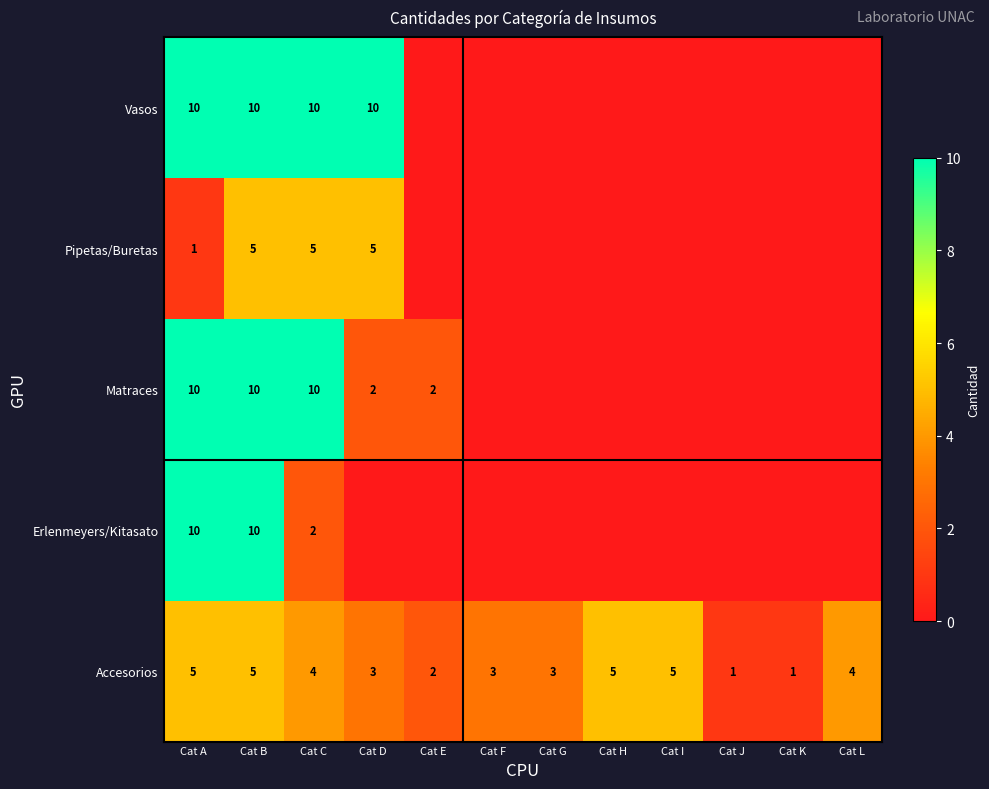

What is the lowest value of the Accesorios series?

1